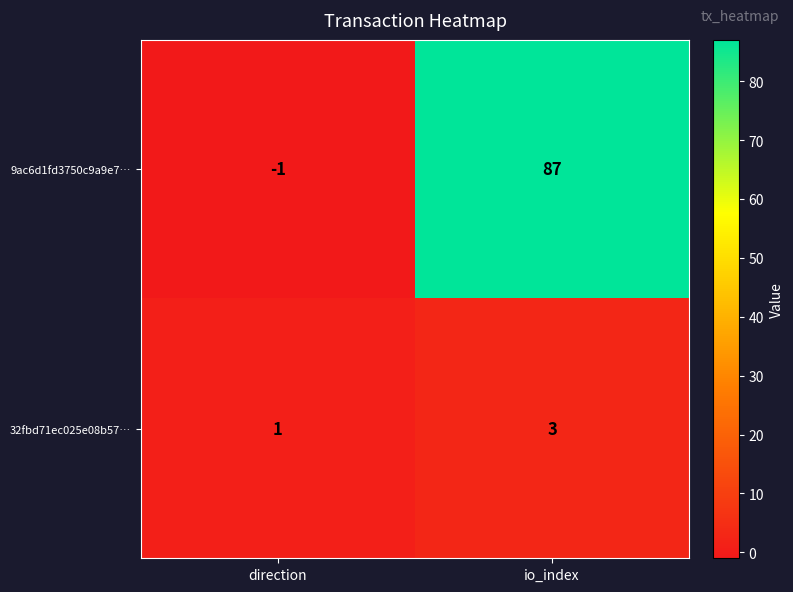

The 9ac6d1fd3750c9a9e7… series shows -1 at direction. True or false?

True